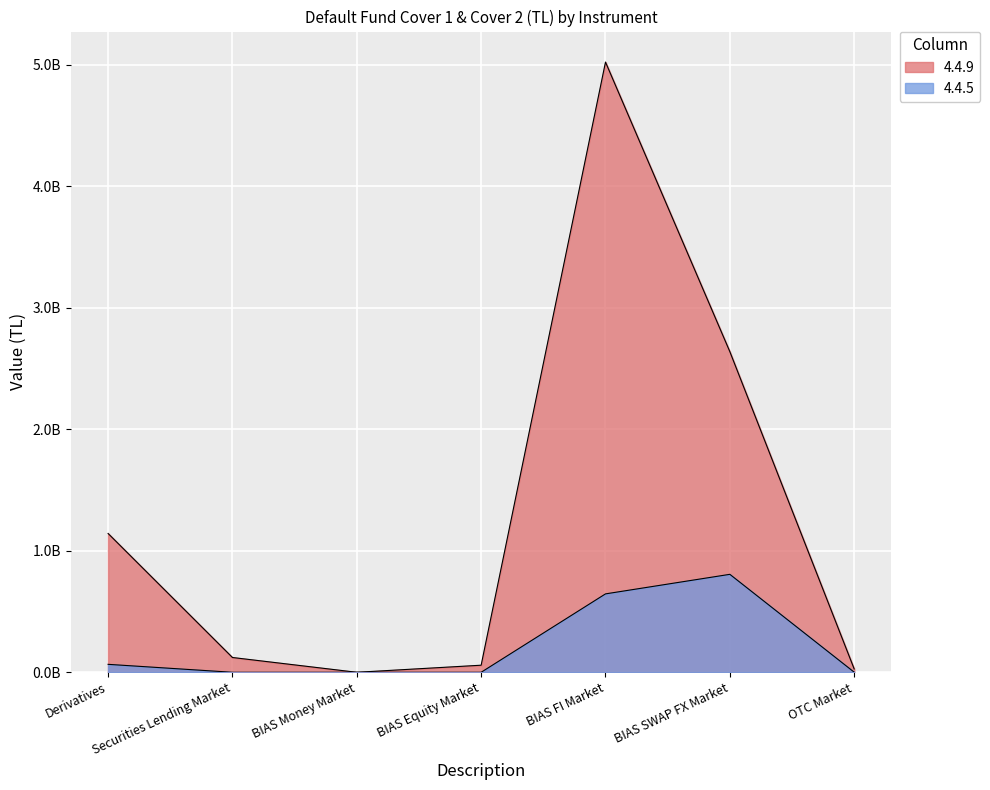

How many interior local valleys does the 4.4.9 series have?

1